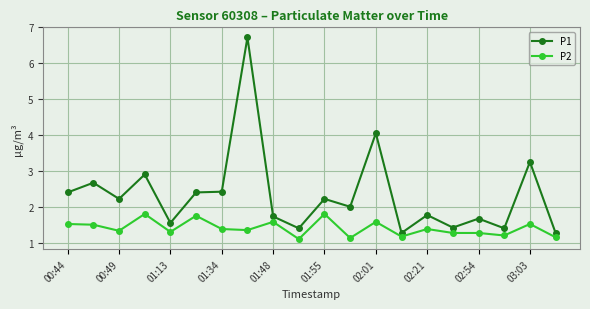

True or false: P2 and P1 cross at least once.

False